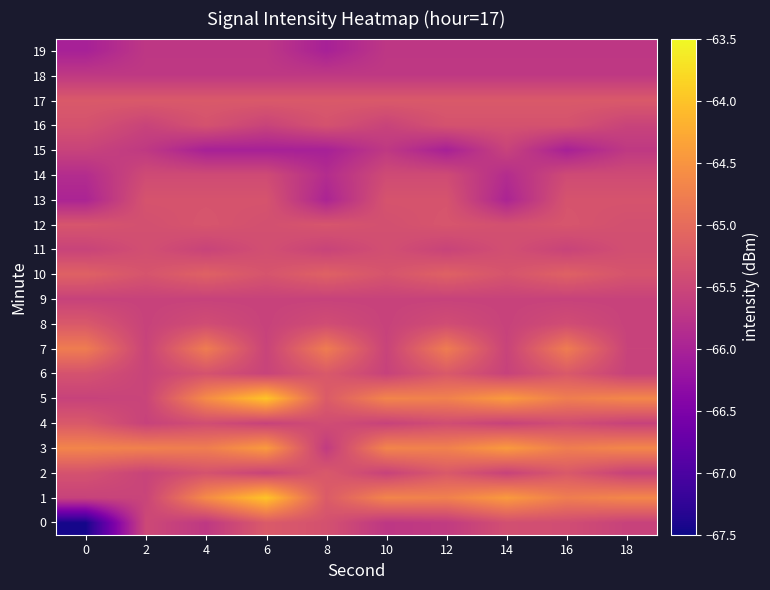

Rank the series by their maximum value, from highest to lowest.

1, 5, 3, 7, 10, 0, 17, 2, 4, 6, 8, 12, 13, 16, 11, 14, 15, 9, 18, 19